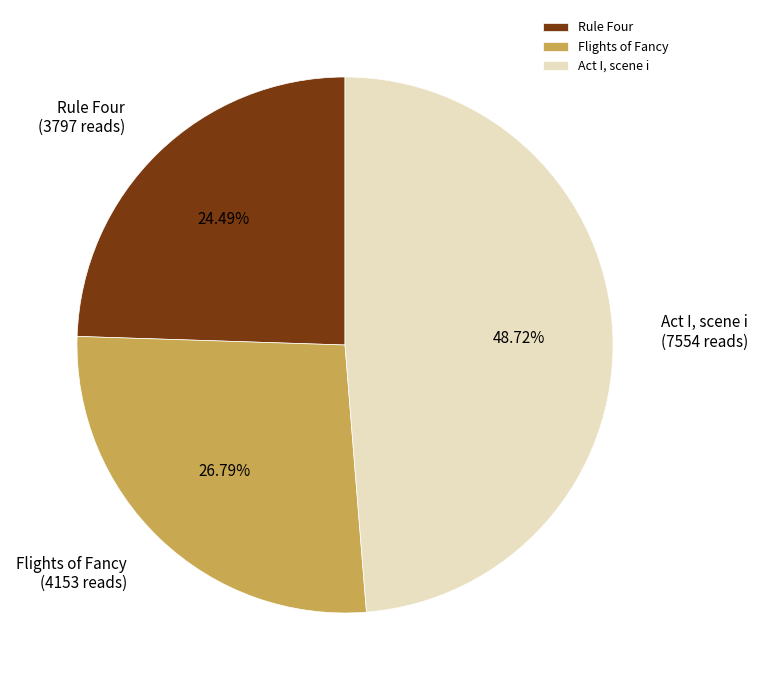

The Rule Four slice represents 24% of the pie. True or false?

True